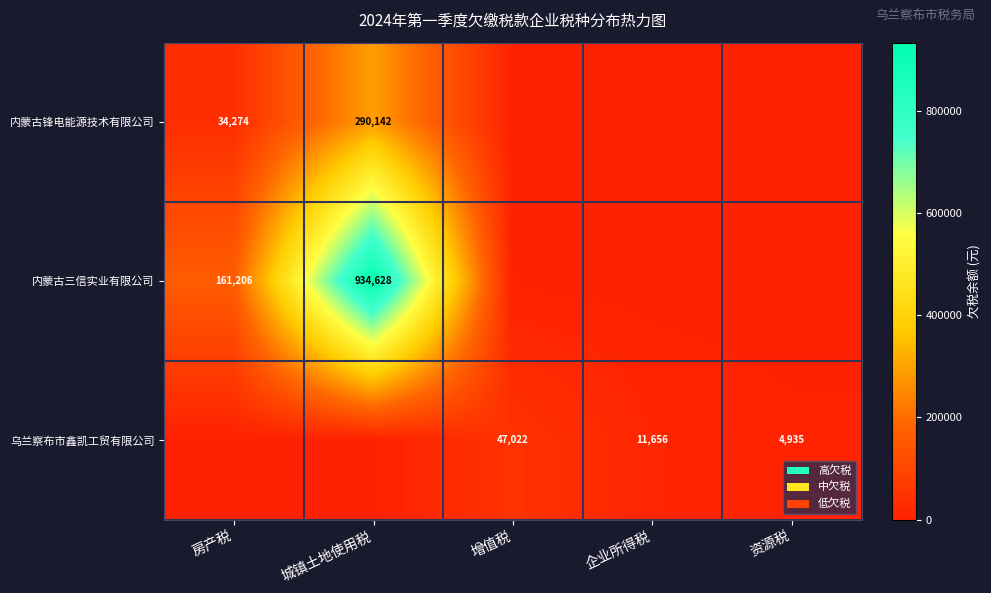

Count the number of categories in the chart.

5